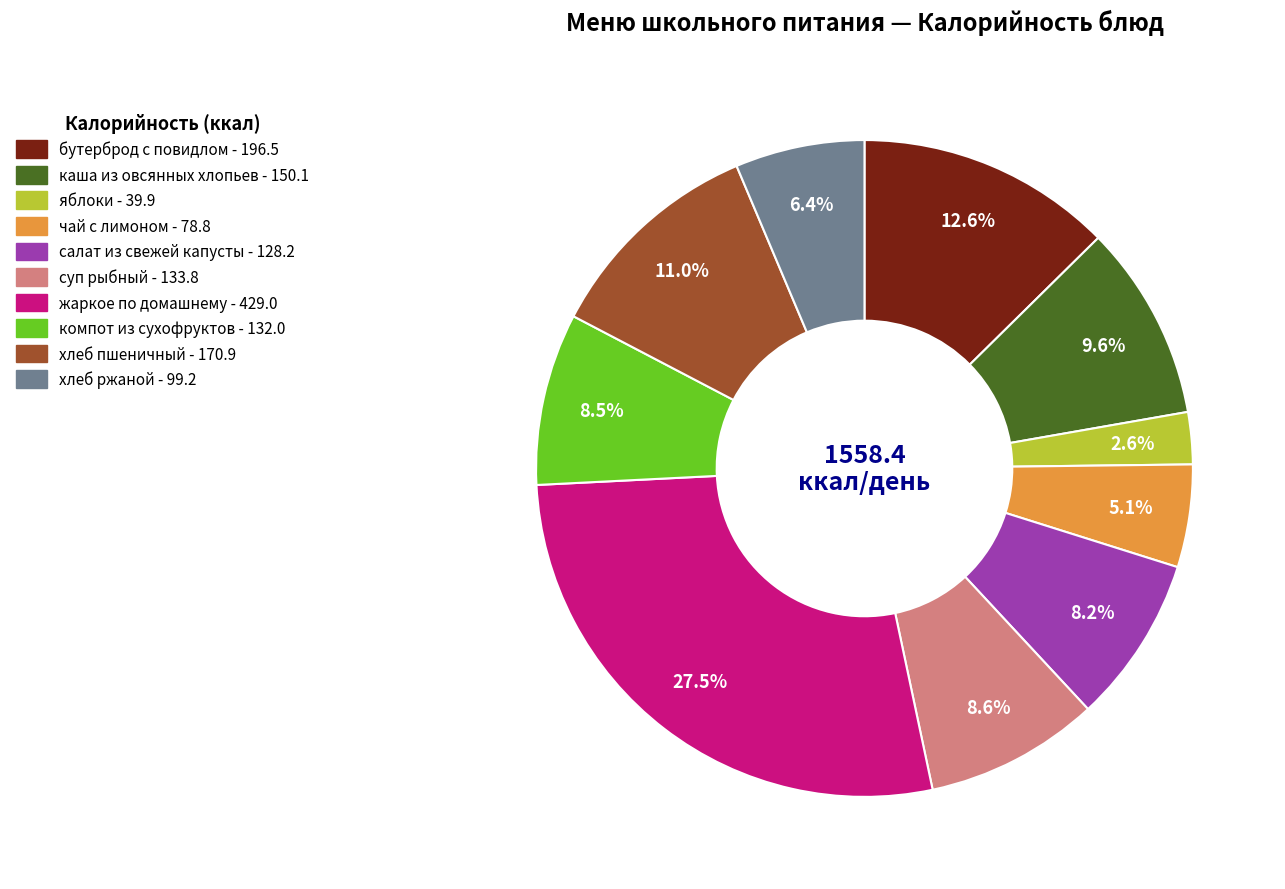

What is the largest slice in the pie chart?

жаркое по домашнему